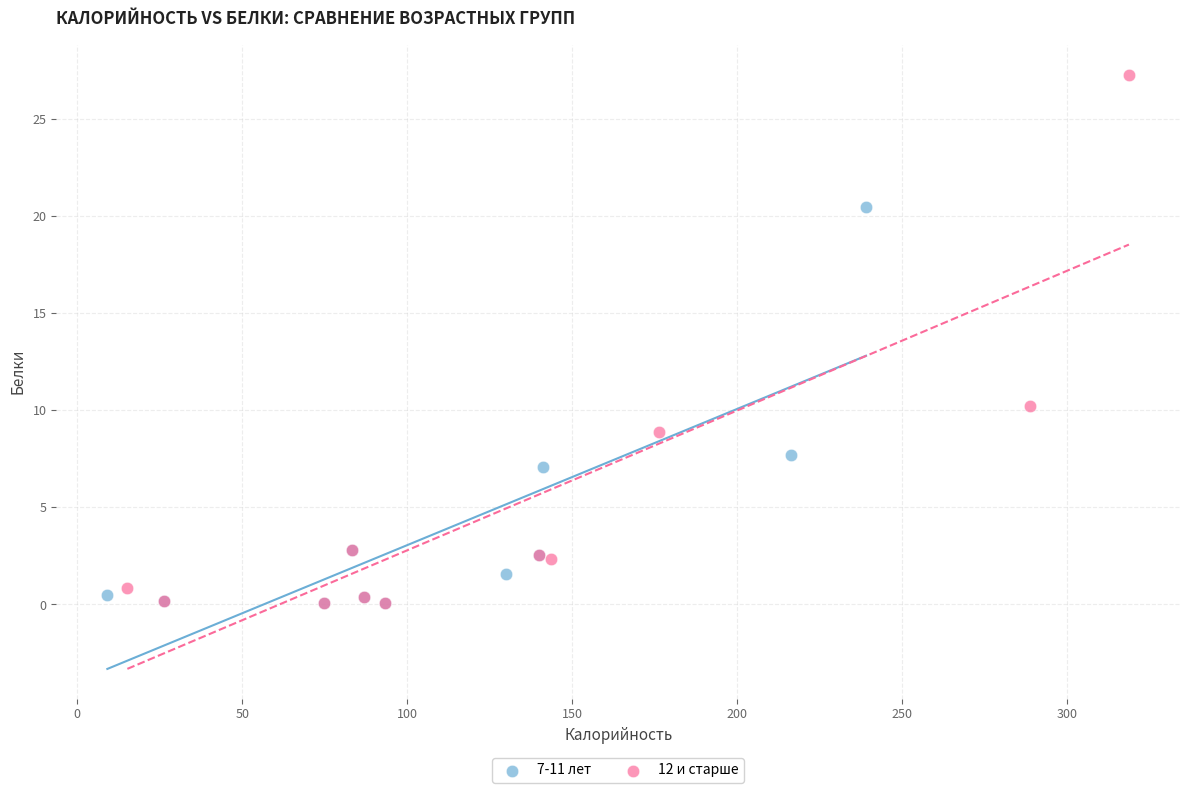

Which series has the widest spread of Y values?

12 и старше